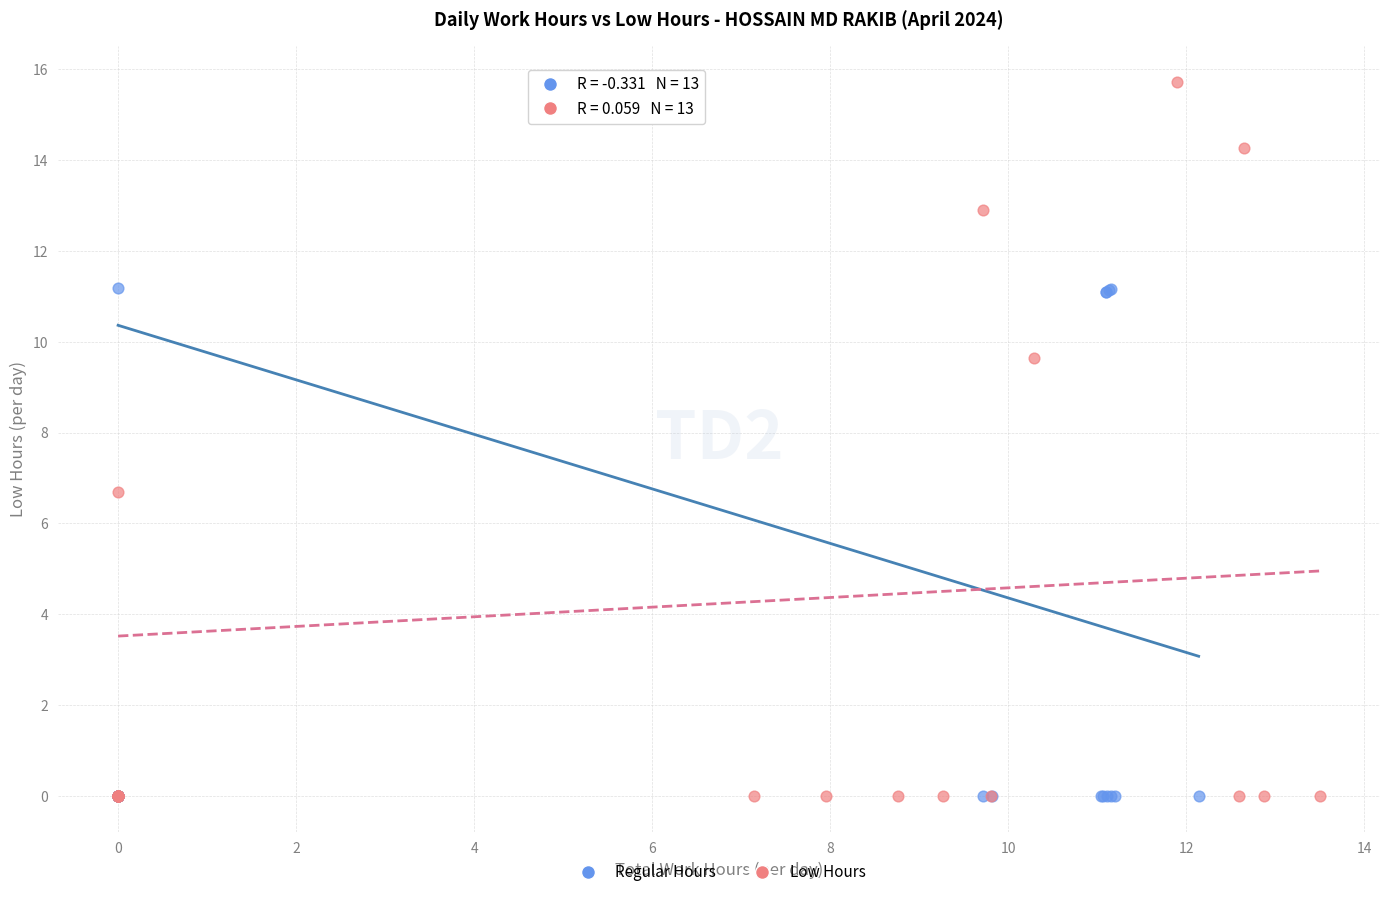

Which series has the widest spread of Y values?

Low Hours